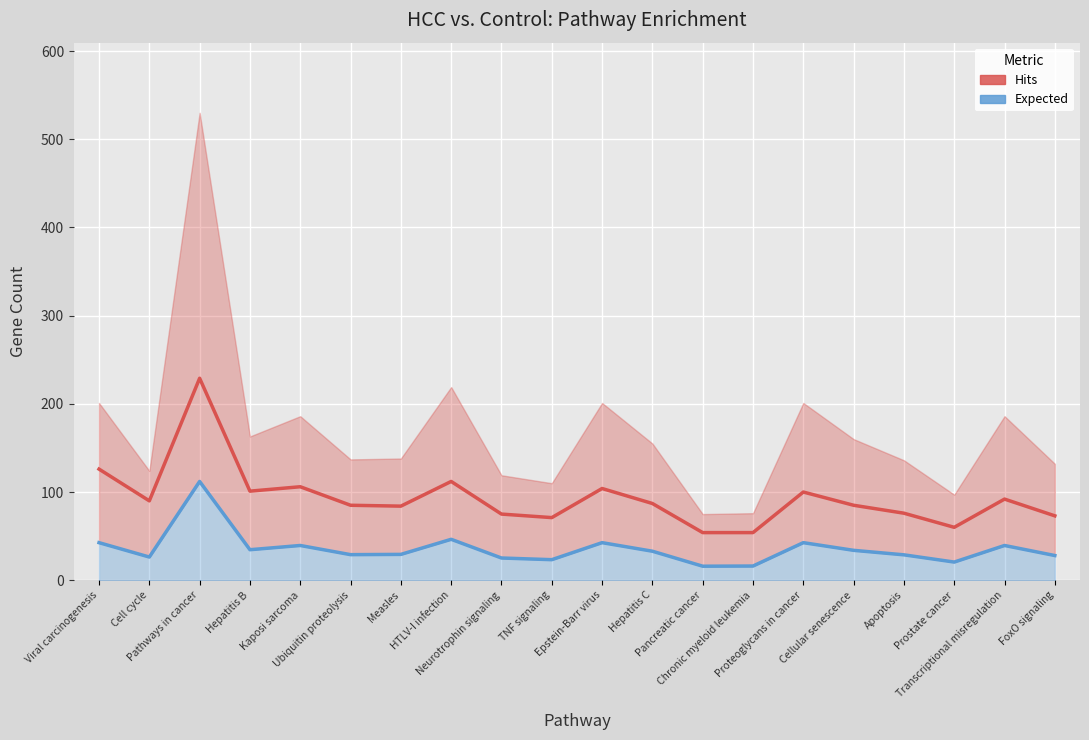

What is the label of the 2nd point from the left?

Cell cycle